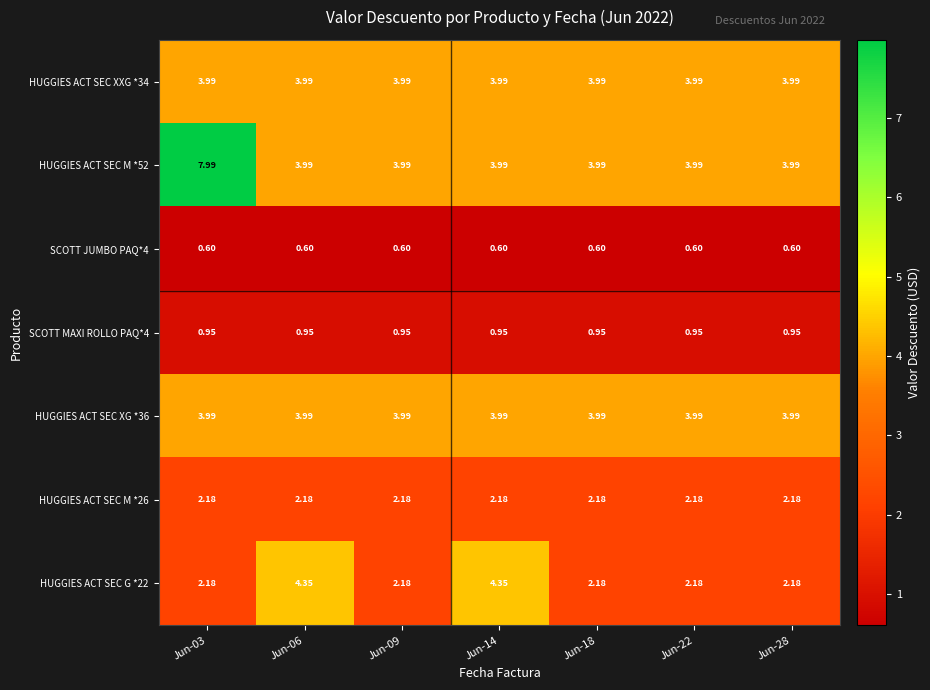

Reading left to right, transcribe all the data shown in this chart.

HUGGIES ACT SEC XXG *34: Jun-03=4.0	Jun-06=4.0	Jun-09=4.0	Jun-14=4.0	Jun-18=4.0	Jun-22=4.0	Jun-28=4.0
HUGGIES ACT SEC M *52: Jun-03=8.0	Jun-06=4.0	Jun-09=4.0	Jun-14=4.0	Jun-18=4.0	Jun-22=4.0	Jun-28=4.0
SCOTT JUMBO PAQ*4: Jun-03=0.6	Jun-06=0.6	Jun-09=0.6	Jun-14=0.6	Jun-18=0.6	Jun-22=0.6	Jun-28=0.6
SCOTT MAXI ROLLO PAQ*4: Jun-03=0.9	Jun-06=0.9	Jun-09=0.9	Jun-14=0.9	Jun-18=0.9	Jun-22=0.9	Jun-28=0.9
HUGGIES ACT SEC XG *36: Jun-03=4.0	Jun-06=4.0	Jun-09=4.0	Jun-14=4.0	Jun-18=4.0	Jun-22=4.0	Jun-28=4.0
HUGGIES ACT SEC M *26: Jun-03=2.2	Jun-06=2.2	Jun-09=2.2	Jun-14=2.2	Jun-18=2.2	Jun-22=2.2	Jun-28=2.2
HUGGIES ACT SEC G *22: Jun-03=2.2	Jun-06=4.3	Jun-09=2.2	Jun-14=4.3	Jun-18=2.2	Jun-22=2.2	Jun-28=2.2